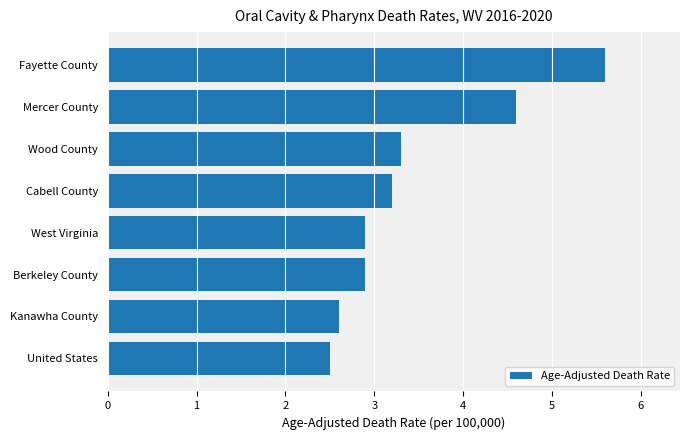

True or false: the data shows 3.2 at Cabell County.

True